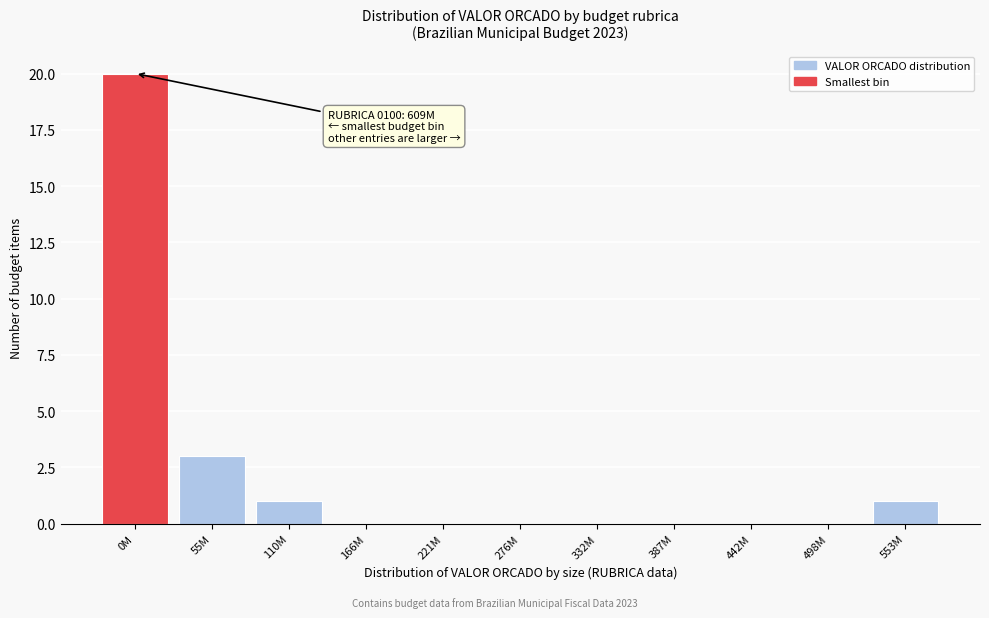

Reading right to left, extract all data points from this chart.

553M=1	498M=0	442M=0	387M=0	332M=0	276M=0	221M=0	166M=0	110M=1	55M=3	0M=20